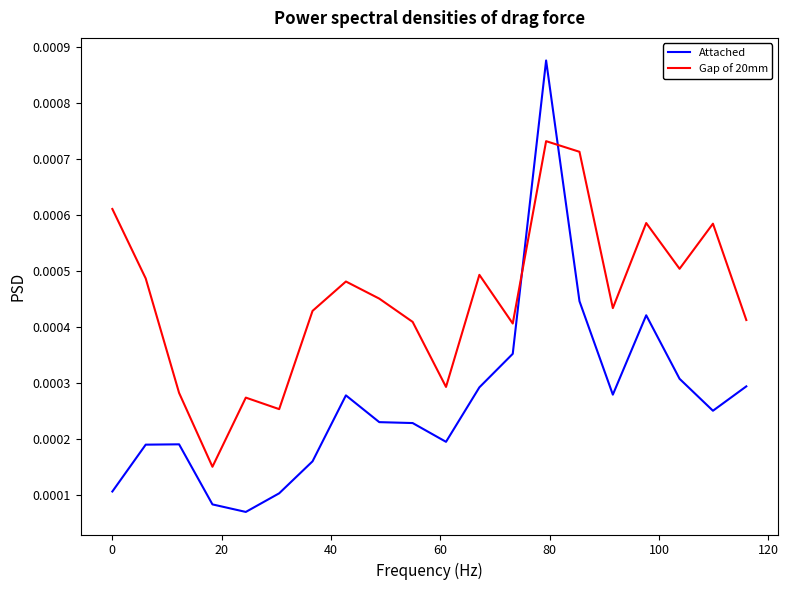

List the series in order of their peak value, highest first.

Attached, Gap of 20mm